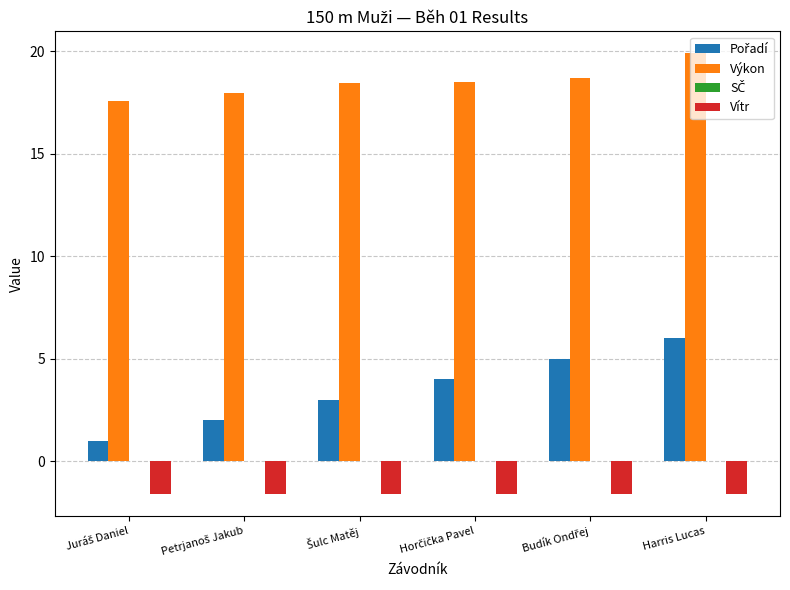

What is the greatest value displayed?

19.9